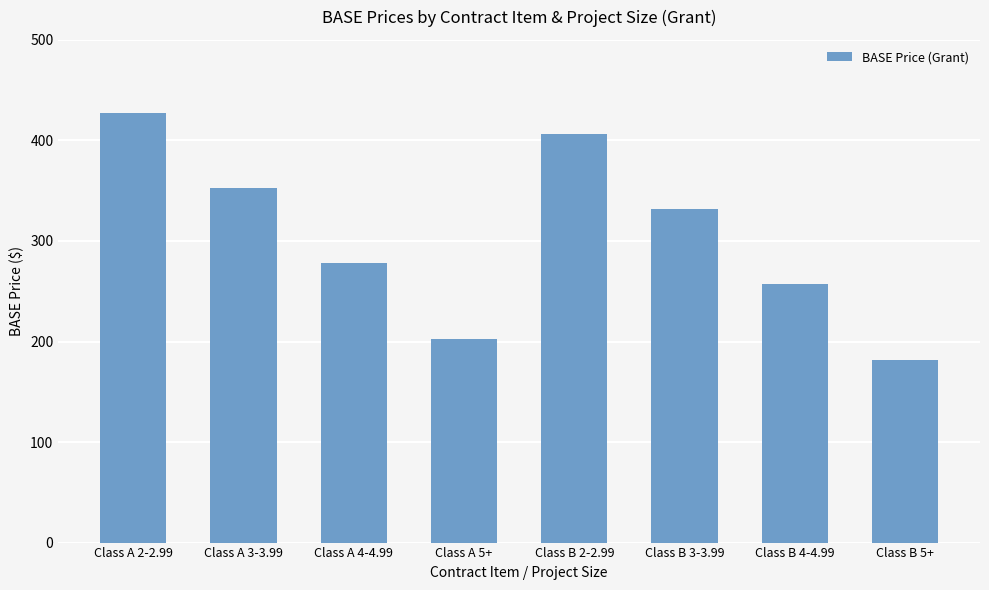

Does the chart contain stacked bars?

No